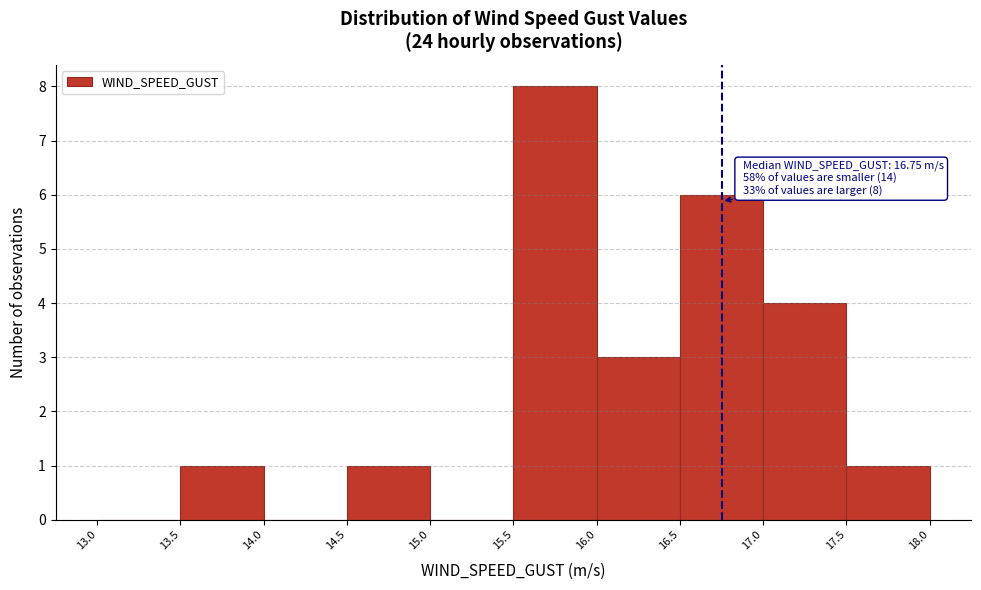

Over which range of the x-axis is the bar tallest?

15.5 to 16.0